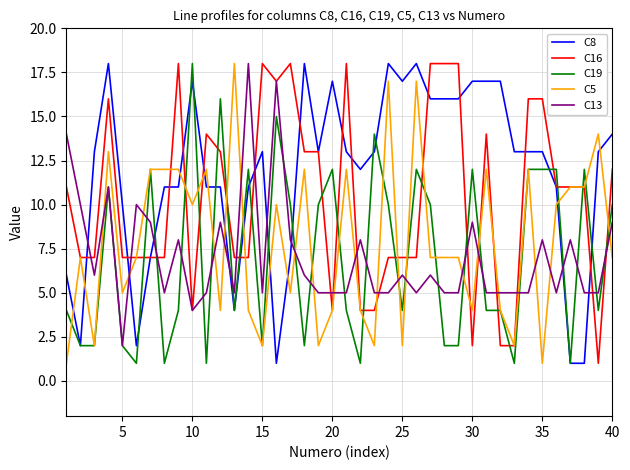

Which series has the largest total across all categories?

C8